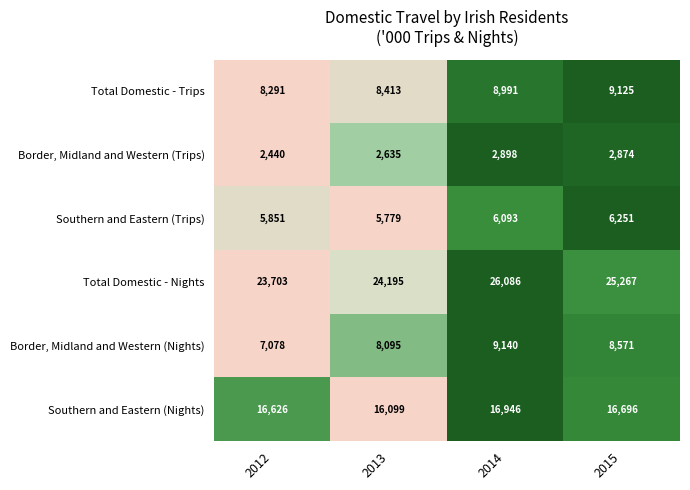

What is the difference between the Southern and Eastern (Trips) values at 2012 and 2013?

72